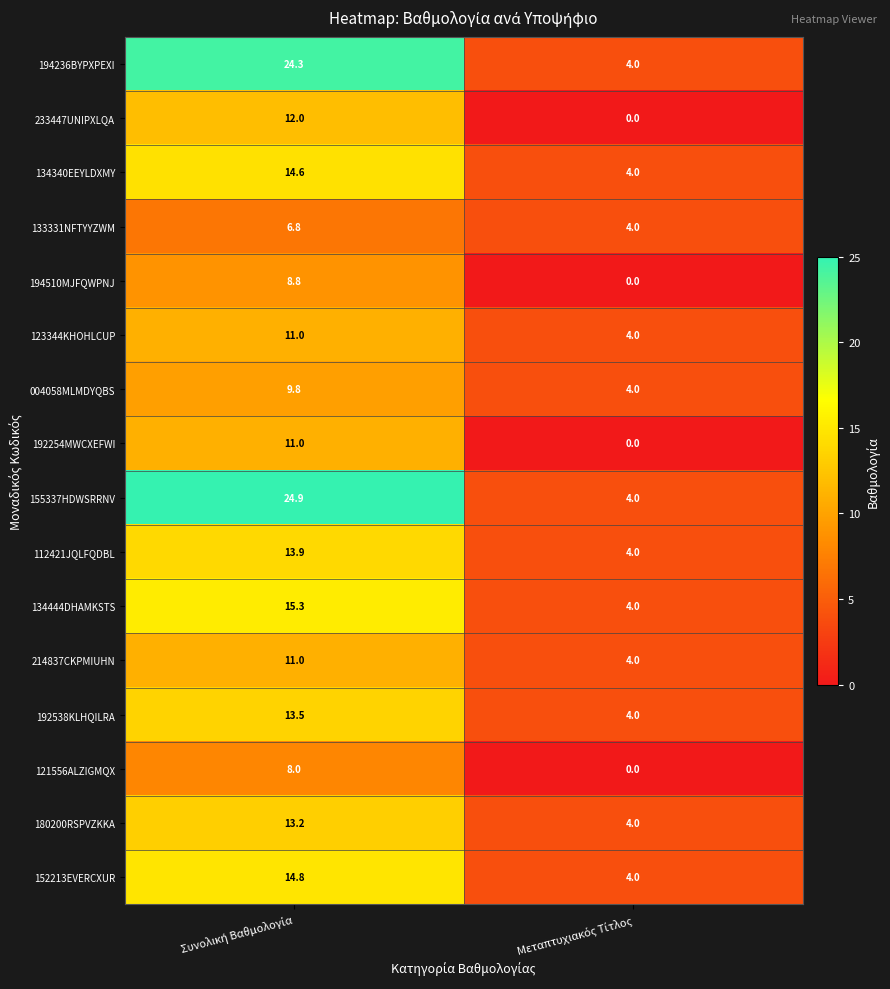

What is the difference between the maximum and minimum values in the 134444DHAMKSTS series?

11.3